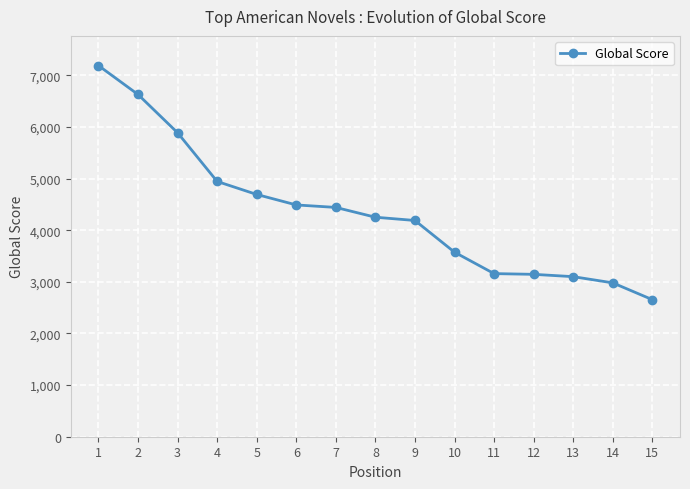

The value at 13 is 3100. True or false?

True